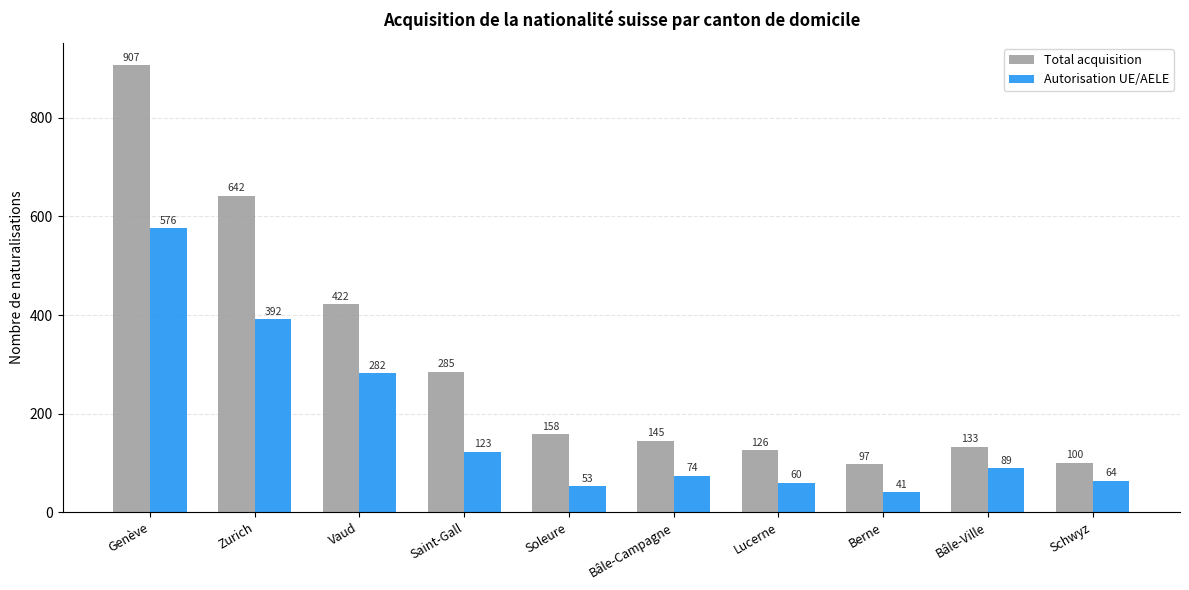

Which series has the widest spread of values?

Total acquisition